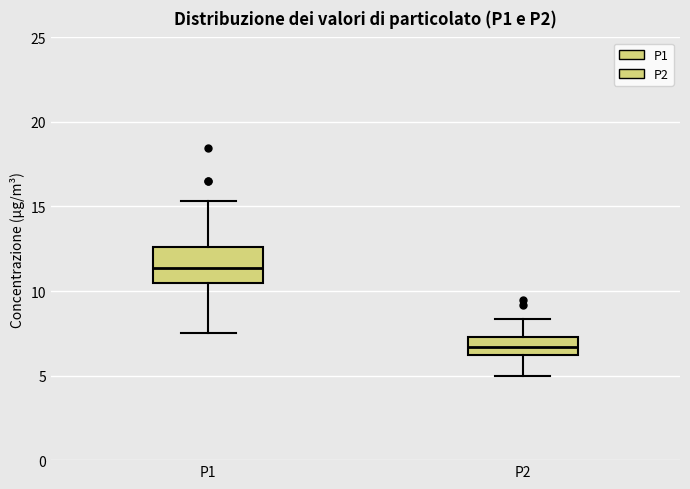

Where does the median line of the box for P2 sit on the y-axis? The values are not printed on the chart, so give them approximately, as read against the axis.

6.5